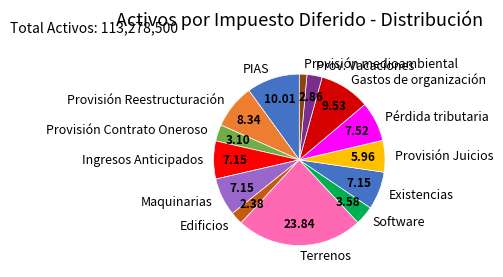

Do Pérdida tributaria and Provisión Contrato Oneroso together represent more than half of the pie?

No